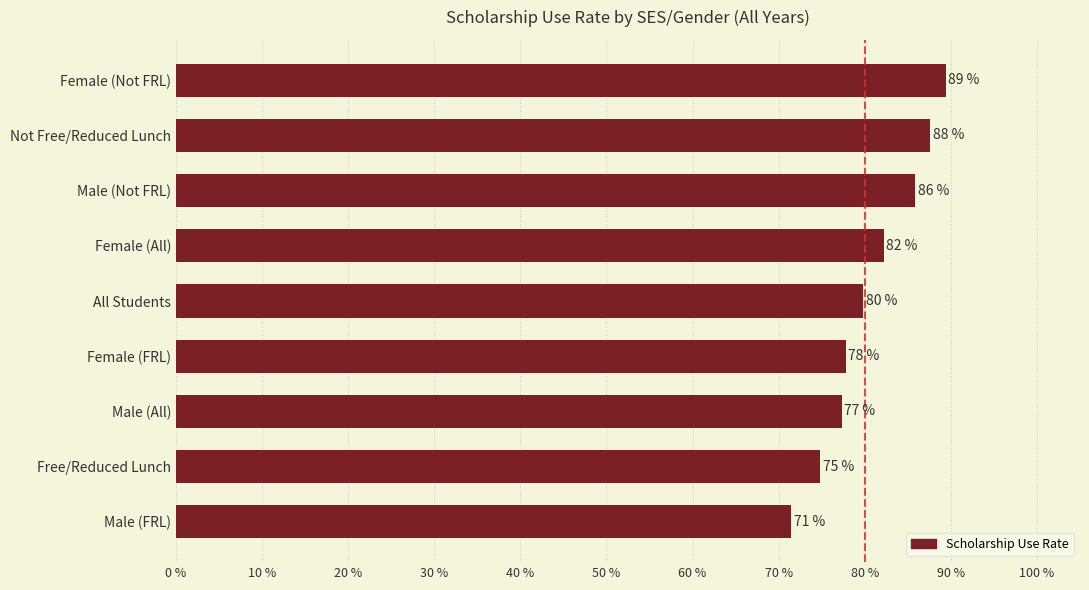

What is the maximum value shown in the chart?

0.9